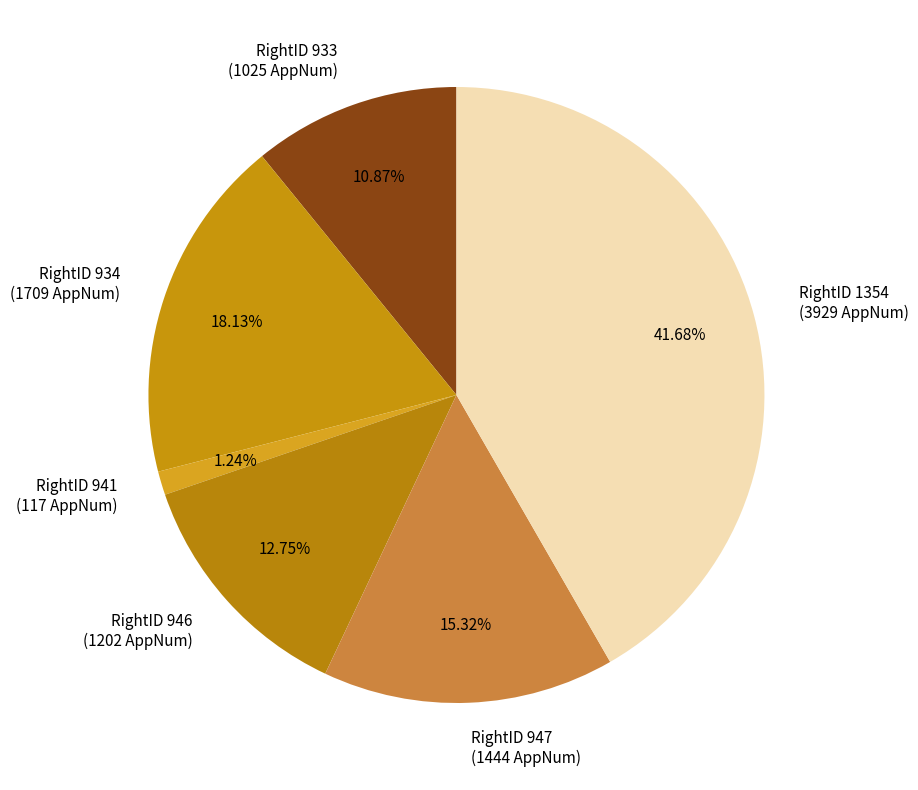

Does any single category account for the majority?

No